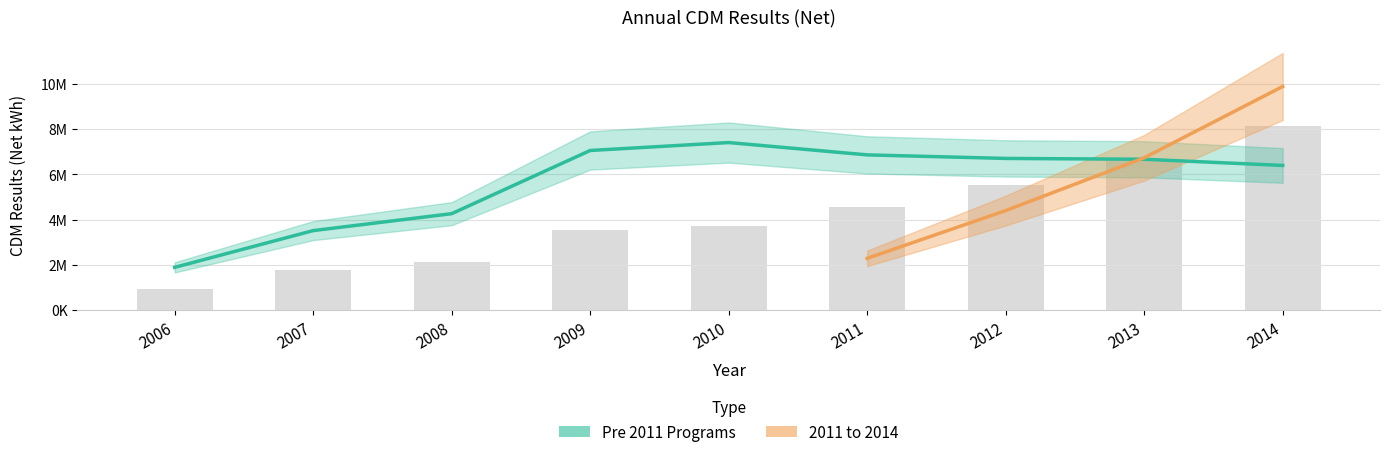

What is the smallest value displayed?

1882900